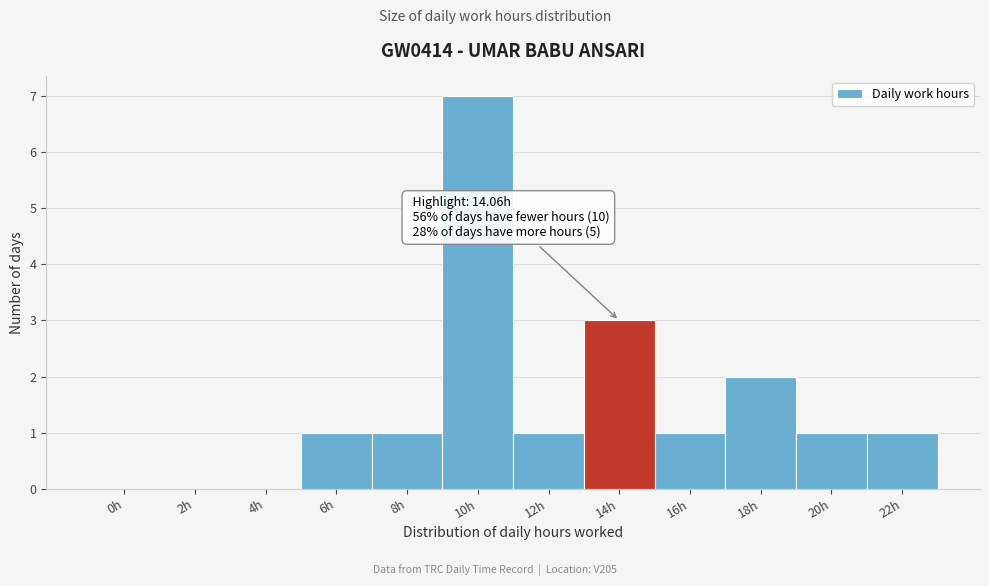

Reading left to right, extract all data points from this chart.

0h=0	2h=0	4h=0	6h=1	8h=1	10h=7	12h=1	14h=3	16h=1	18h=2	20h=1	22h=1